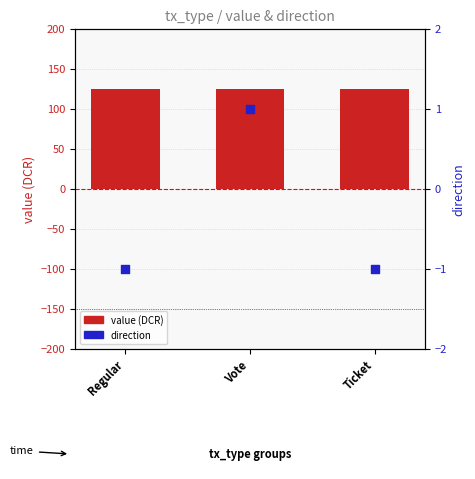

Is the value of direction at Ticket greater than the value of value (DCR) at Ticket?

No